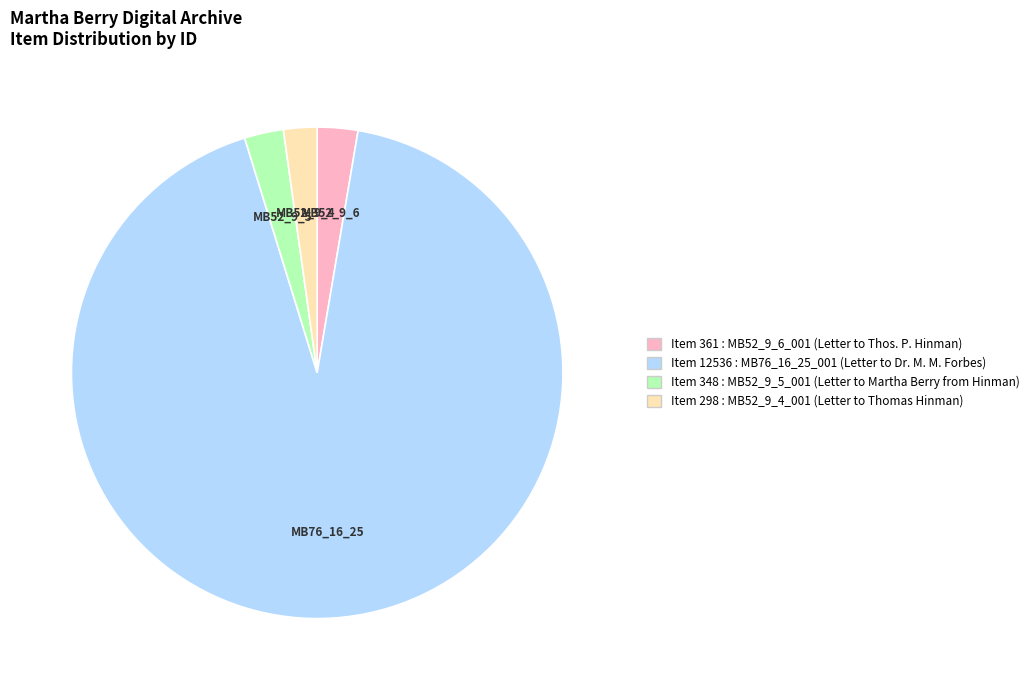

Count the number of slices in the pie.

4